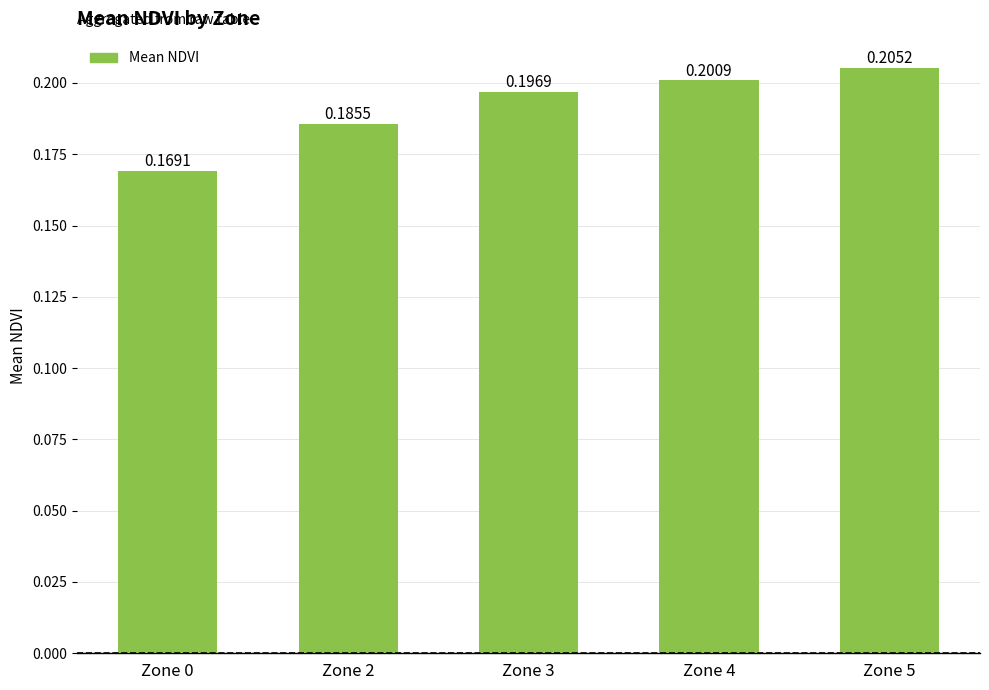

List the labels in order of value, smallest first.

Zone 0, Zone 2, Zone 3, Zone 4, Zone 5